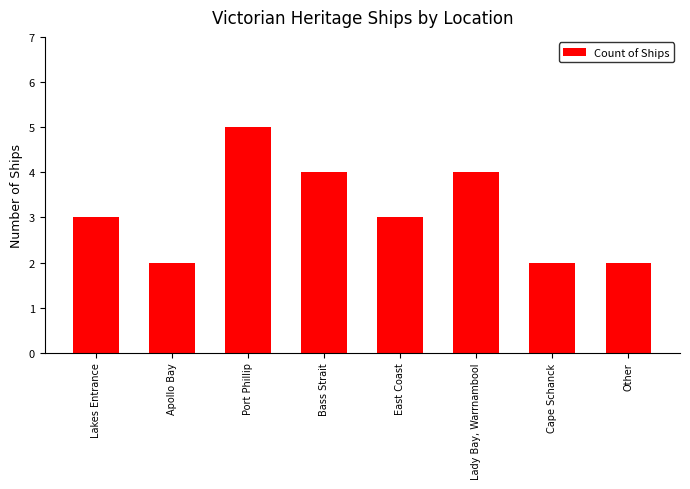

How many series are shown in this chart?

1